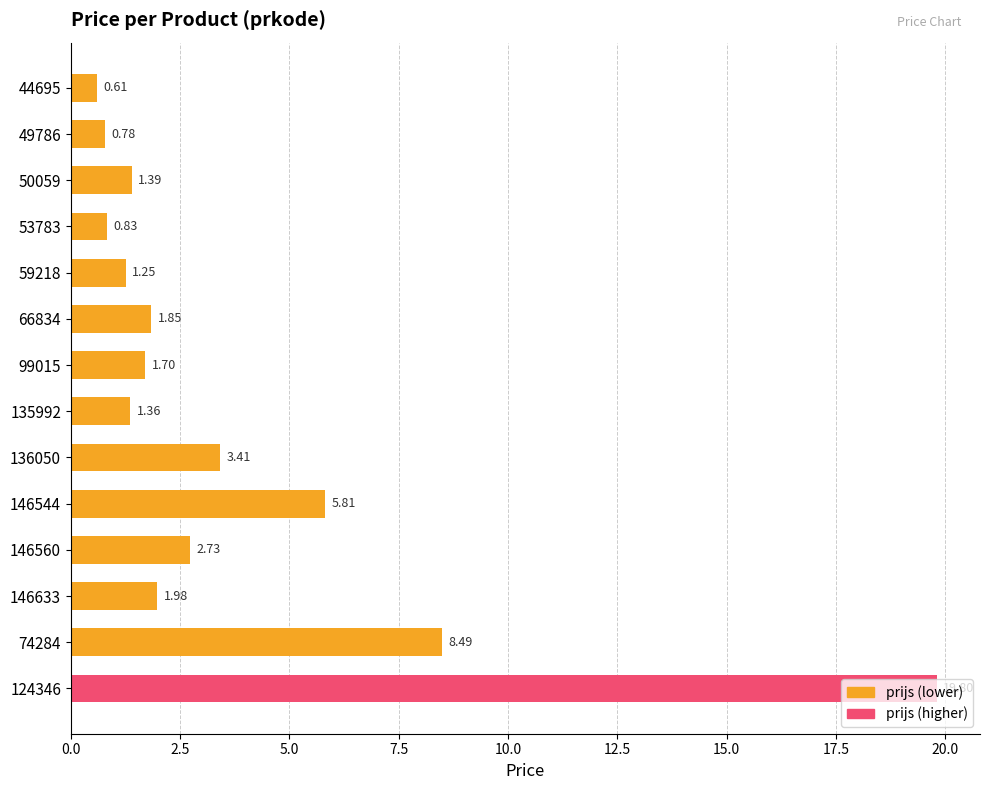

Rank the categories by value from highest to lowest.

124346, 74284, 146544, 136050, 146560, 146633, 66834, 99015, 50059, 135992, 59218, 53783, 49786, 44695